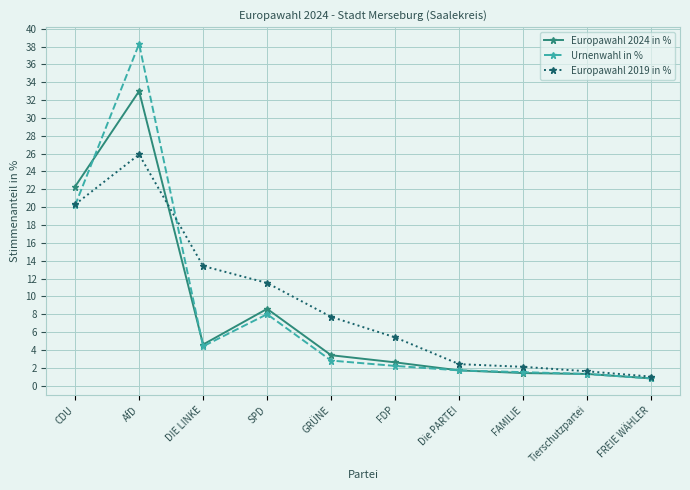

What is the sum of the Europawahl 2024 in % values at CDU and Die PARTEI?

24.0